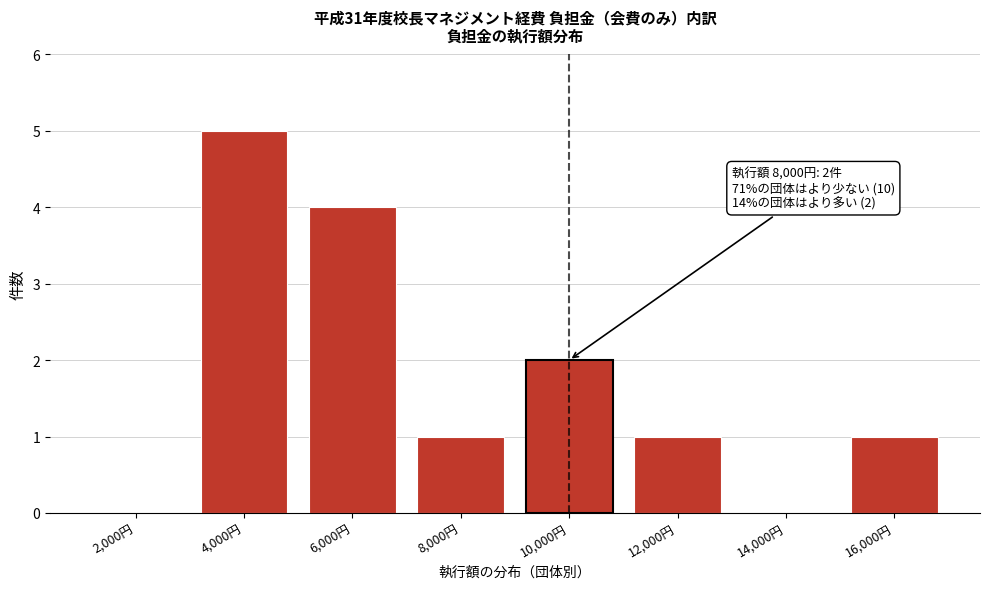

Reading left to right, transcribe all the data shown in this chart.

2,000円=0	4,000円=5	6,000円=4	8,000円=1	10,000円=2	12,000円=1	14,000円=0	16,000円=1